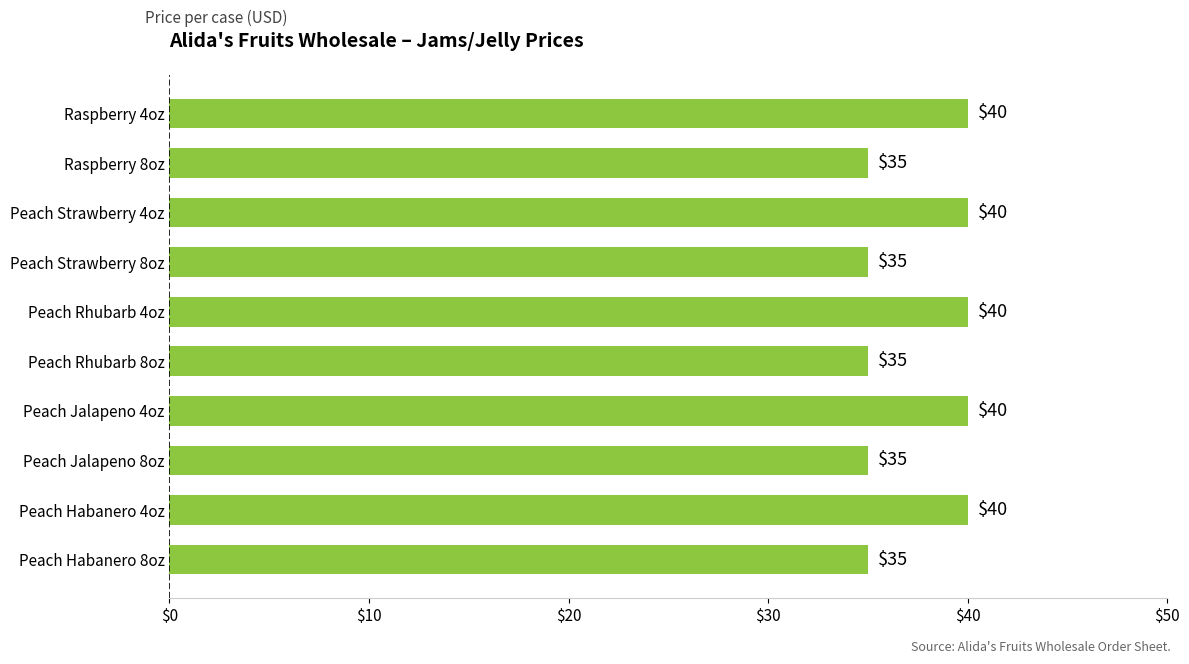

Approximately how many times larger is the value at Peach Jalapeno 4oz compared to Peach Rhubarb 4oz?

1.0